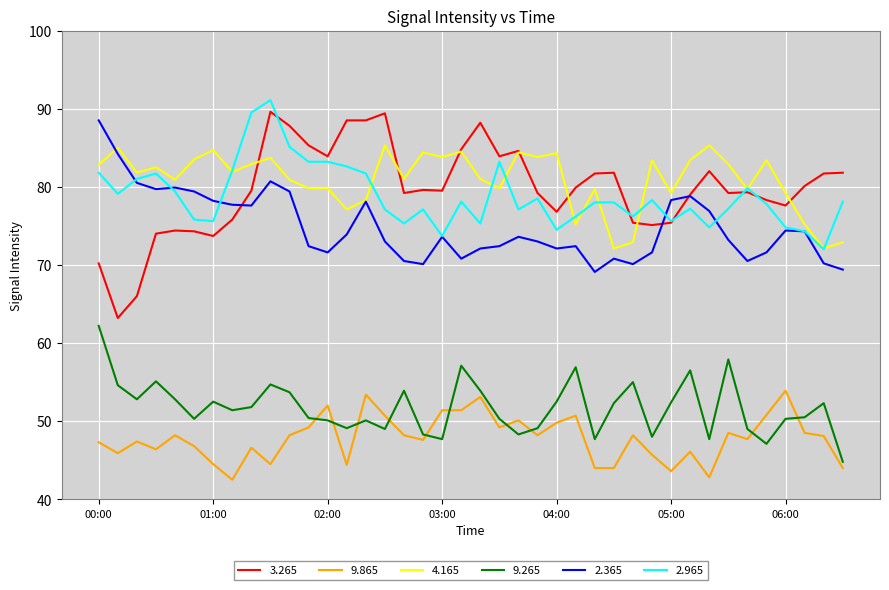

True or false: 9.865 and 9.265 intersect in this chart.

True